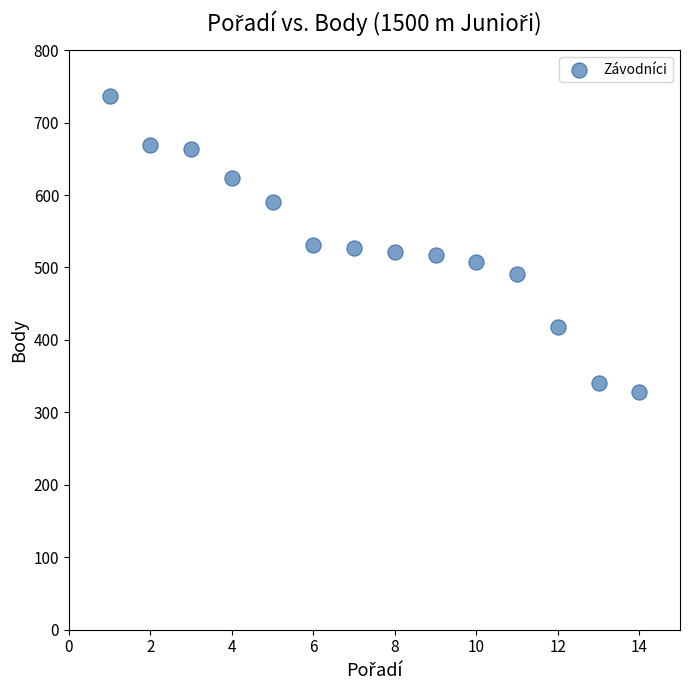

What is the range of X values (max minus min)?

13